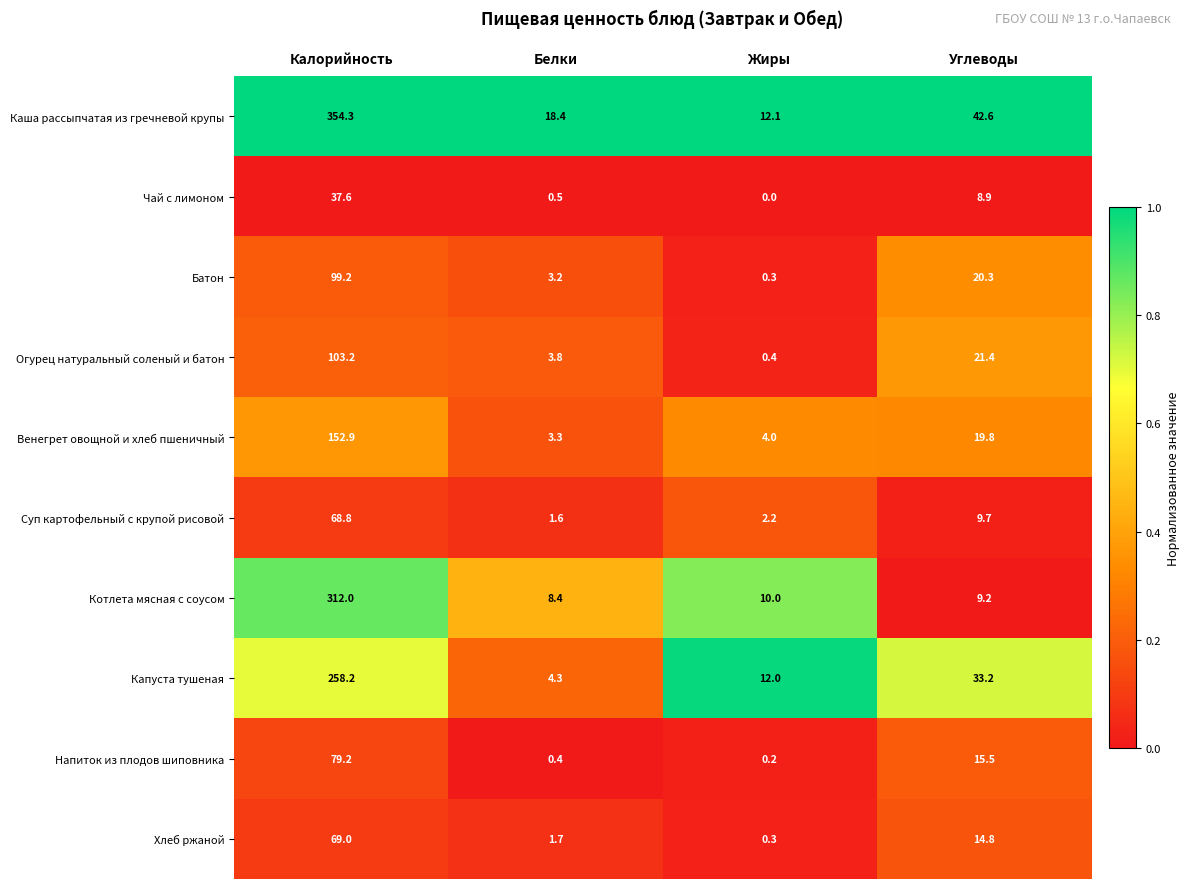

At Углеводы, list the series in order from smallest to largest.

Чай с лимоном, Котлета мясная с соусом, Суп картофельный с крупой рисовой, Хлеб ржаной, Напиток из плодов шиповника, Венегрет овощной и хлеб пшеничный, Батон, Огурец натуральный соленый и батон, Капуста тушеная, Каша рассыпчатая из гречневой крупы